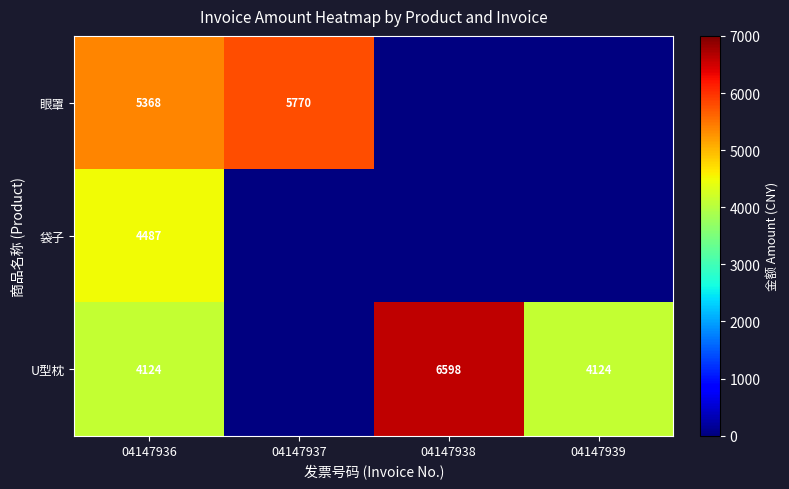

How many data points does each series have?

4